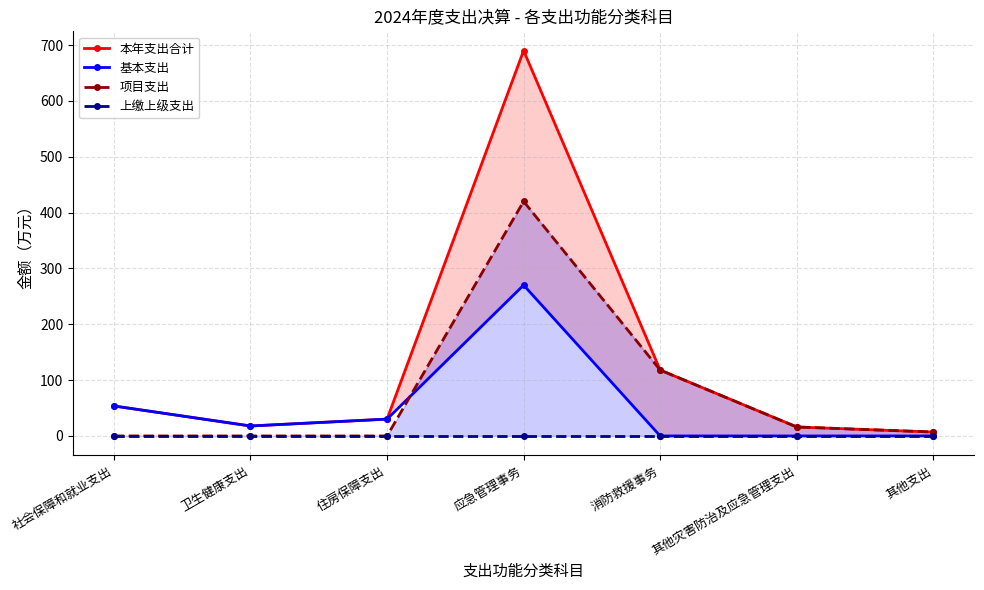

What position from the right is 其他灾害防治及应急管理支出?

2